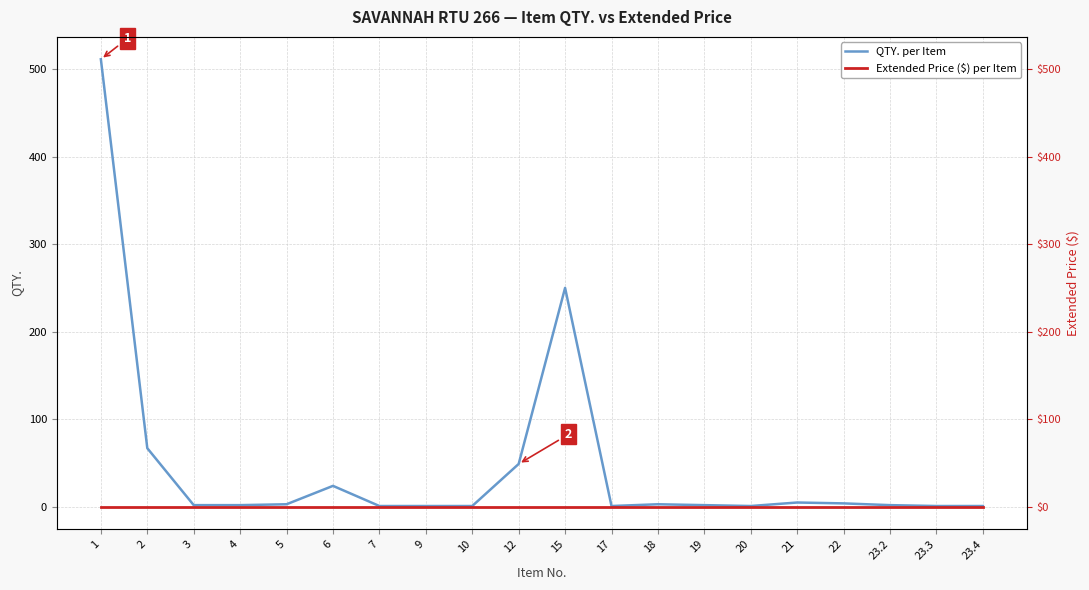

Which series changed the most between 17 and 23.3?

QTY. per Item